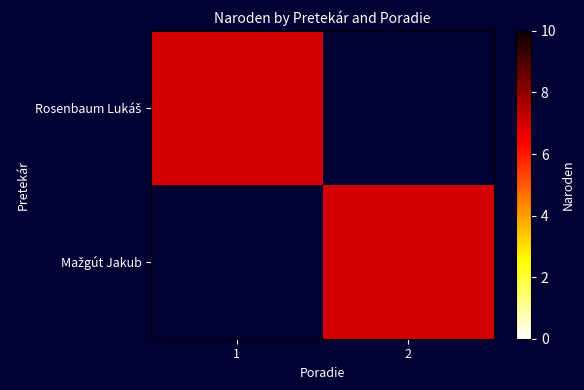

Which series changed the most between 1 and 2?

Rosenbaum Lukáš